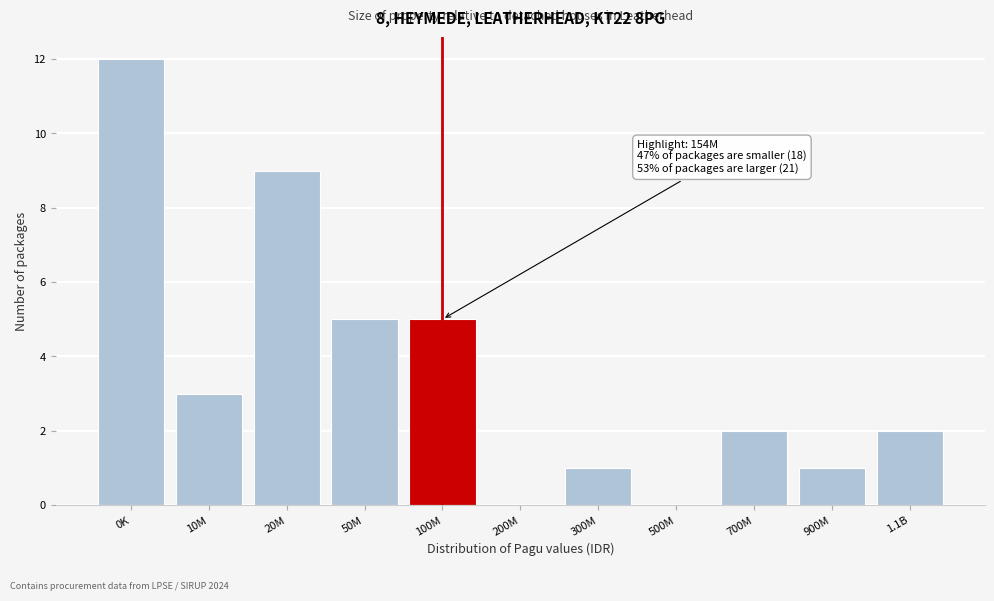

Reading left to right, what are all the values shown in this chart?

0K=12	10M=3	20M=9	50M=5	100M=5	200M=0	300M=1	500M=0	700M=2	900M=1	1.1B=2